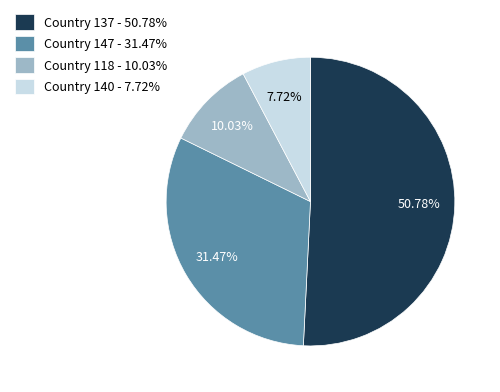

Which category has the biggest portion of the pie?

Country 137 - 50.78%